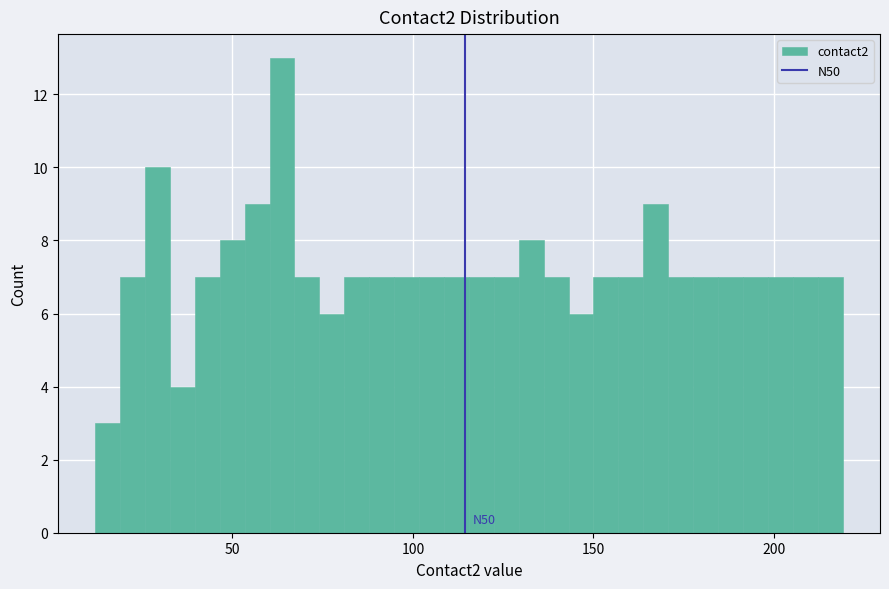

Read against the x-axis, roughly where is the centre of the tallest bar?

65